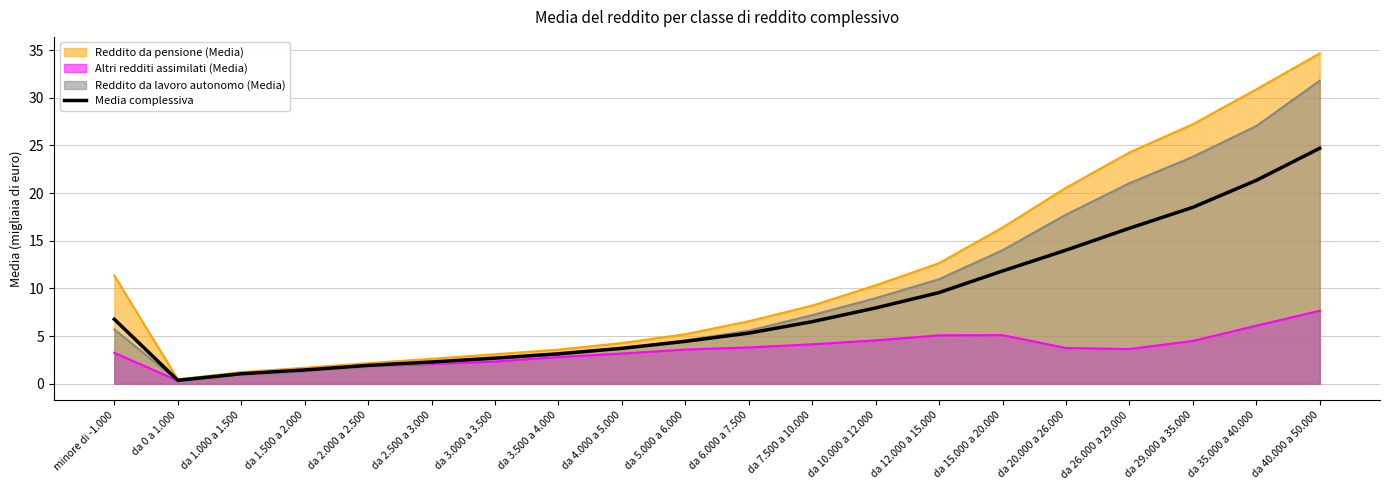

What is the greatest value displayed?

34.7